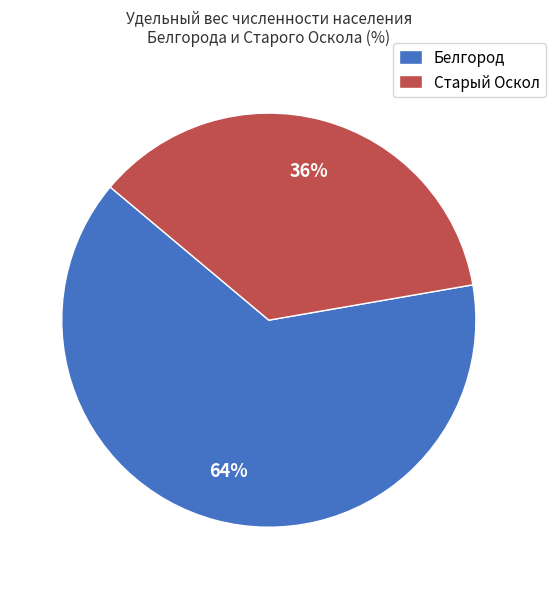

What percentage is the Старый Оскол slice, to the nearest percent?

36%